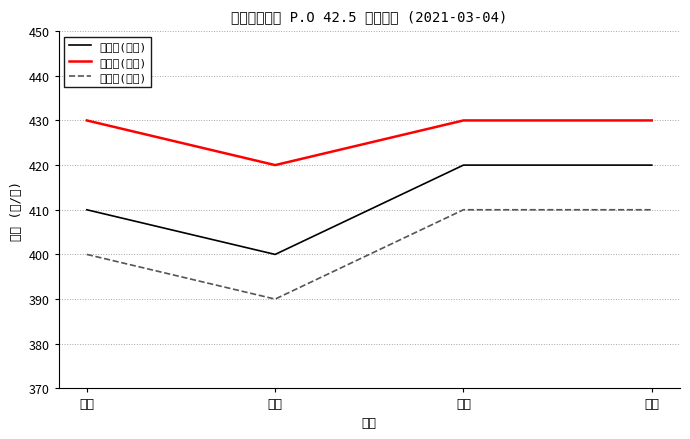

Which category has the highest value in the 袋装价(说明) series?

群光